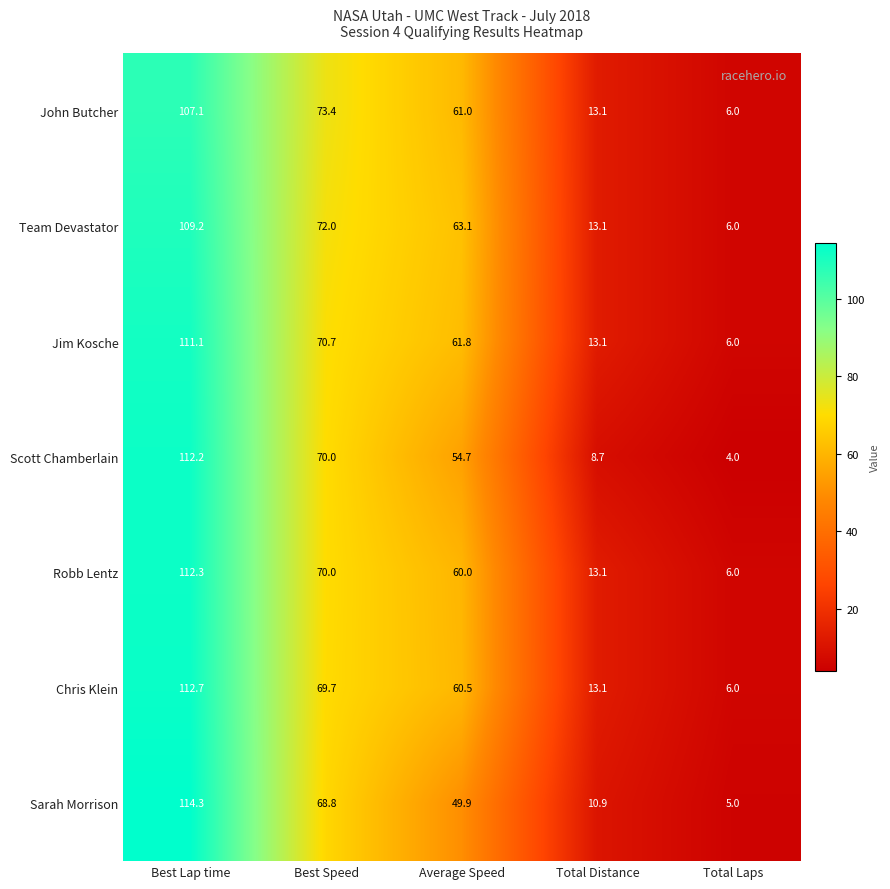

The Robb Lentz series shows 6.0 at Total Laps. True or false?

True